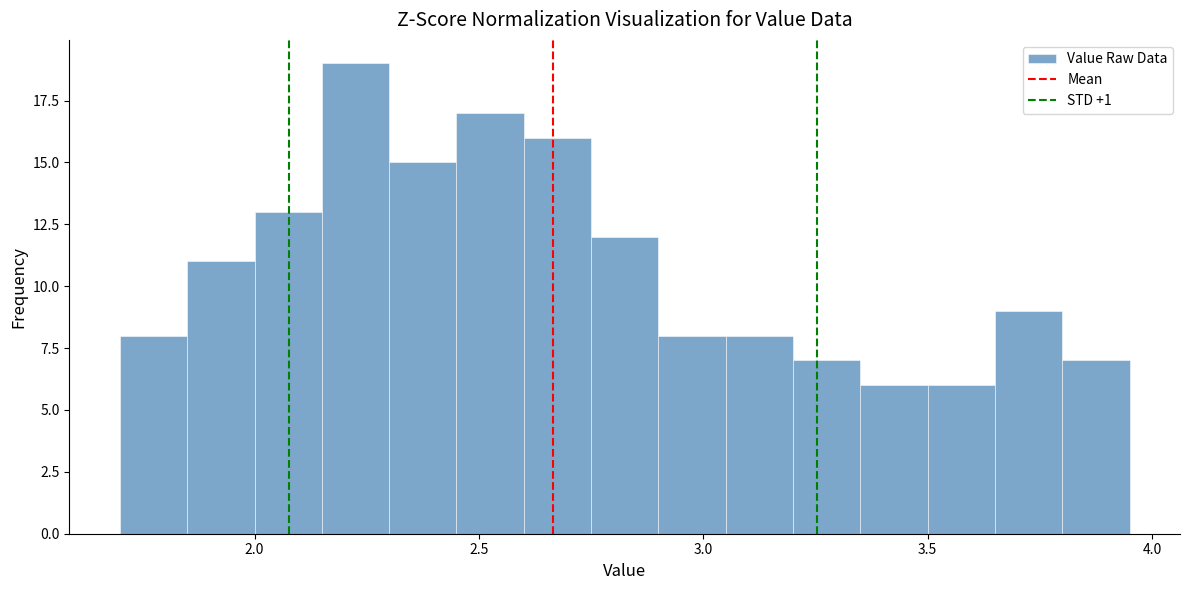

Around what value on the x-axis is the tallest bar? Give the approximate position of its centre, as read against the axis.

2.25